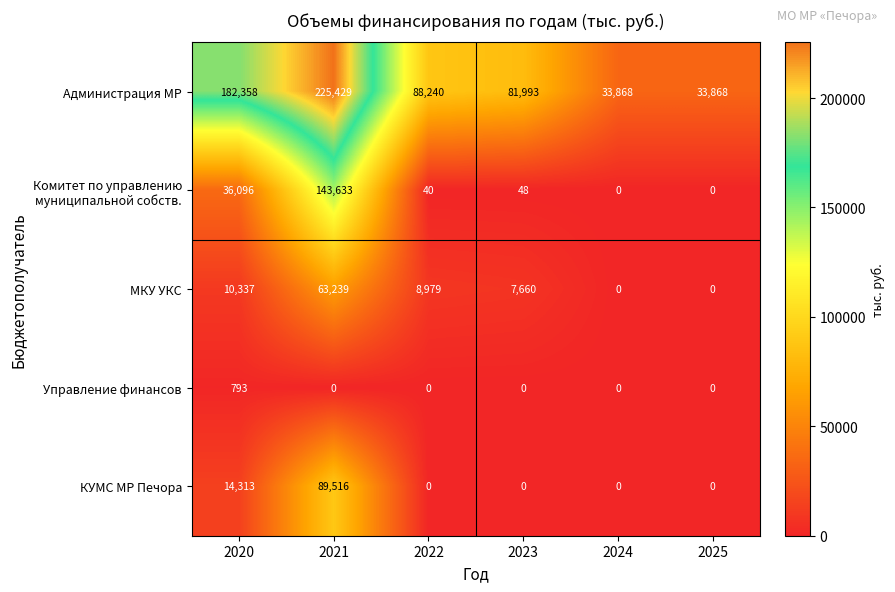

How many categories are shown in the chart?

6